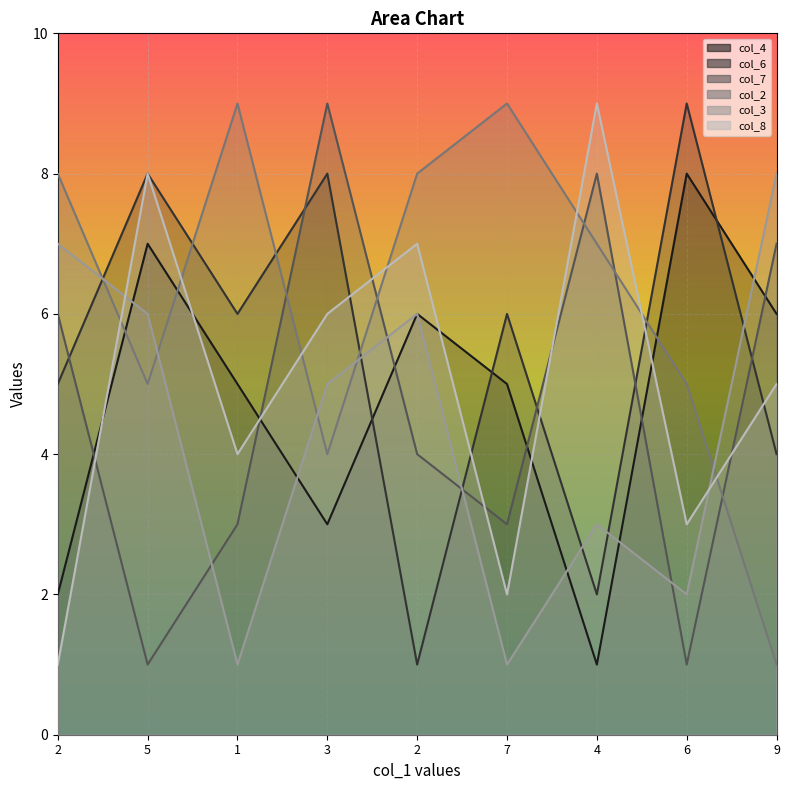

How many values in the col_6 series are below 6?

4